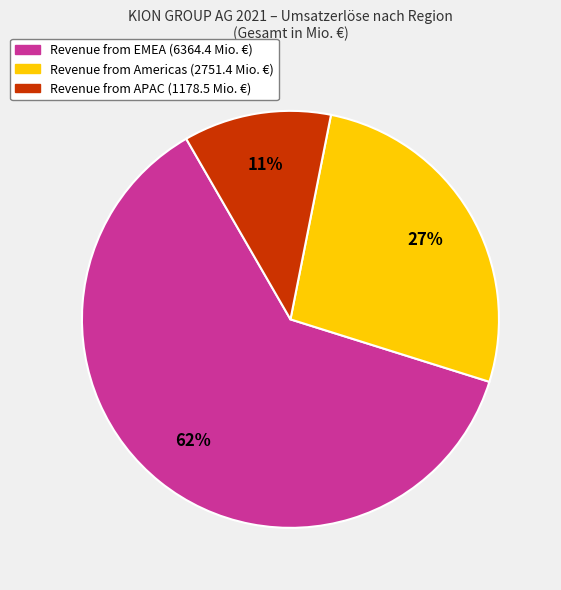

Rank the categories by value from lowest to highest.

Revenue from APAC (1178.5 Mio. €), Revenue from Americas (2751.4 Mio. €), Revenue from EMEA (6364.4 Mio. €)